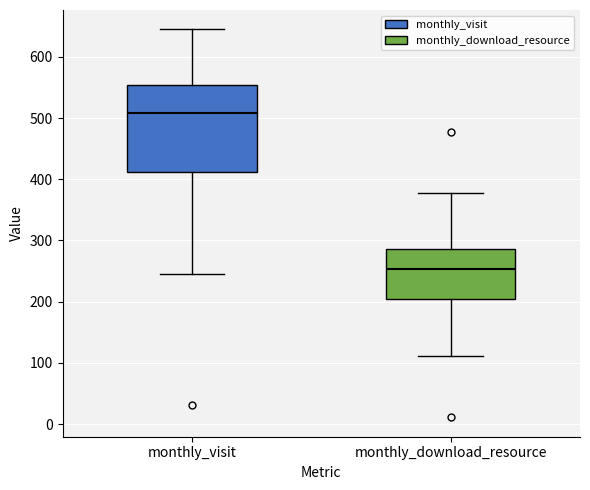

Reading left to right, read every box against the y-axis: the position of its median line, the range the box covers, and the ends of its whiskers. The values are not printed on the chart, so give them approximately, as read against the axis.

monthly_visit: median 510, box 410 to 550, whiskers 250 to 650
monthly_download_resource: median 250, box 210 to 290, whiskers 110 to 380